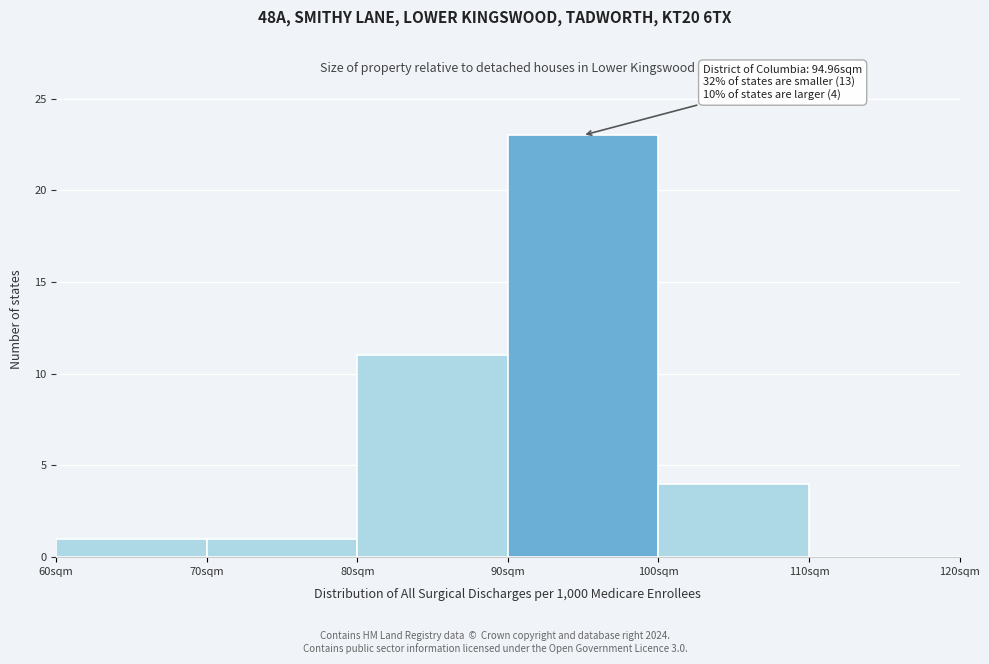

Which range on the x-axis has the tallest bar?

90 to 100